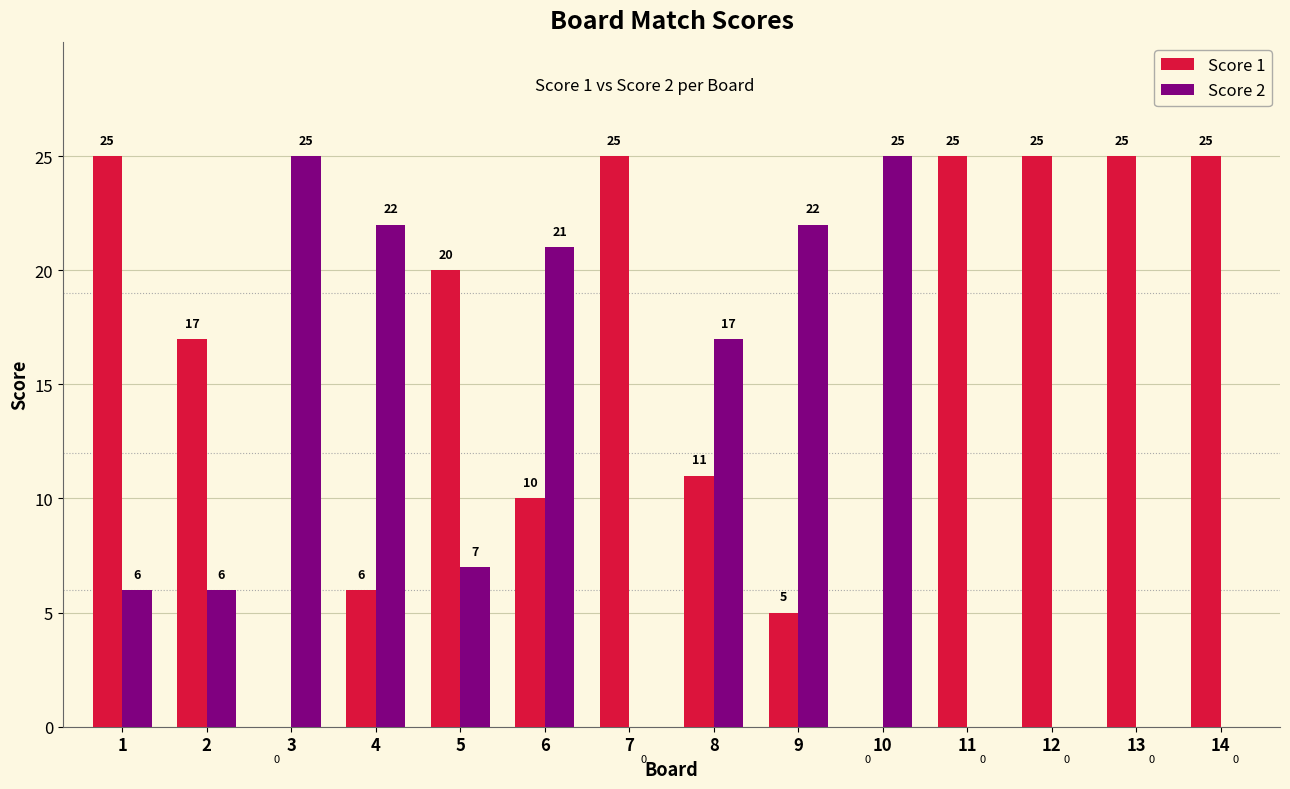

Reading left to right, transcribe all the data shown in this chart.

Score 1: 25	17	0	6	20	10	25	11	5	0	25	25	25	25
Score 2: 6	6	25	22	7	21	0	17	22	25	0	0	0	0